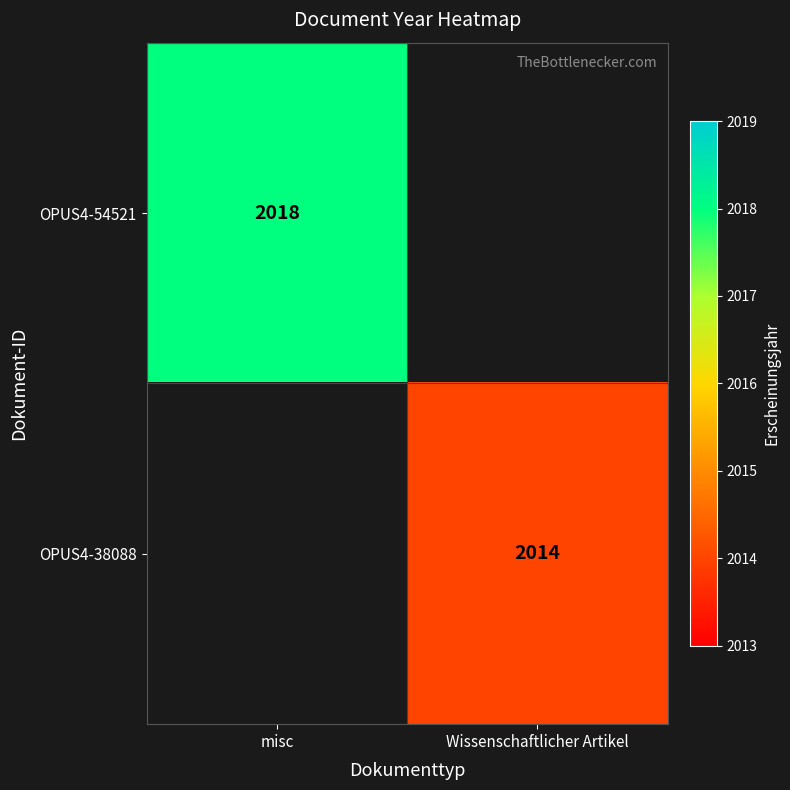

The OPUS4-54521 series shows 2744 at misc. True or false?

False